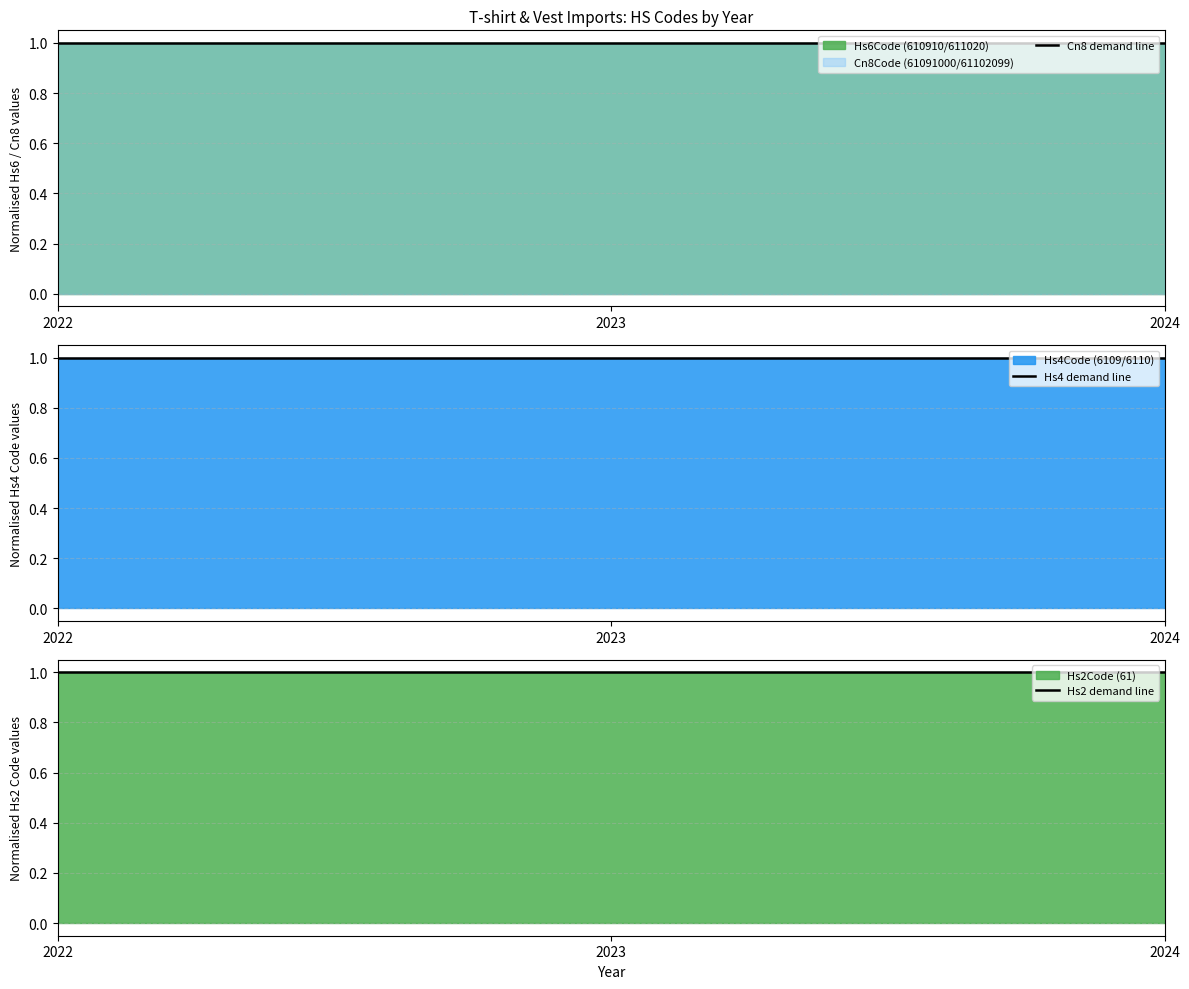

What is the greatest value displayed?

1.0